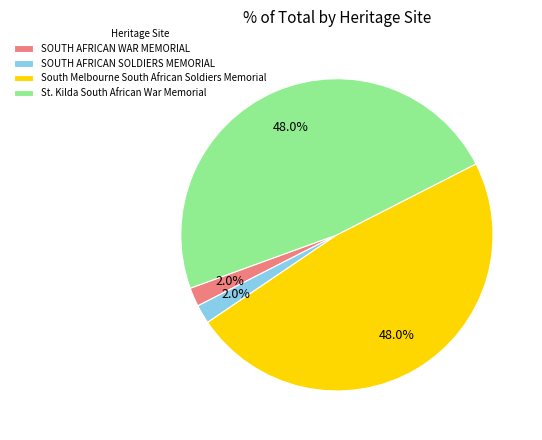

Between SOUTH AFRICAN SOLDIERS MEMORIAL and St. Kilda South African War Memorial, which is larger?

St. Kilda South African War Memorial